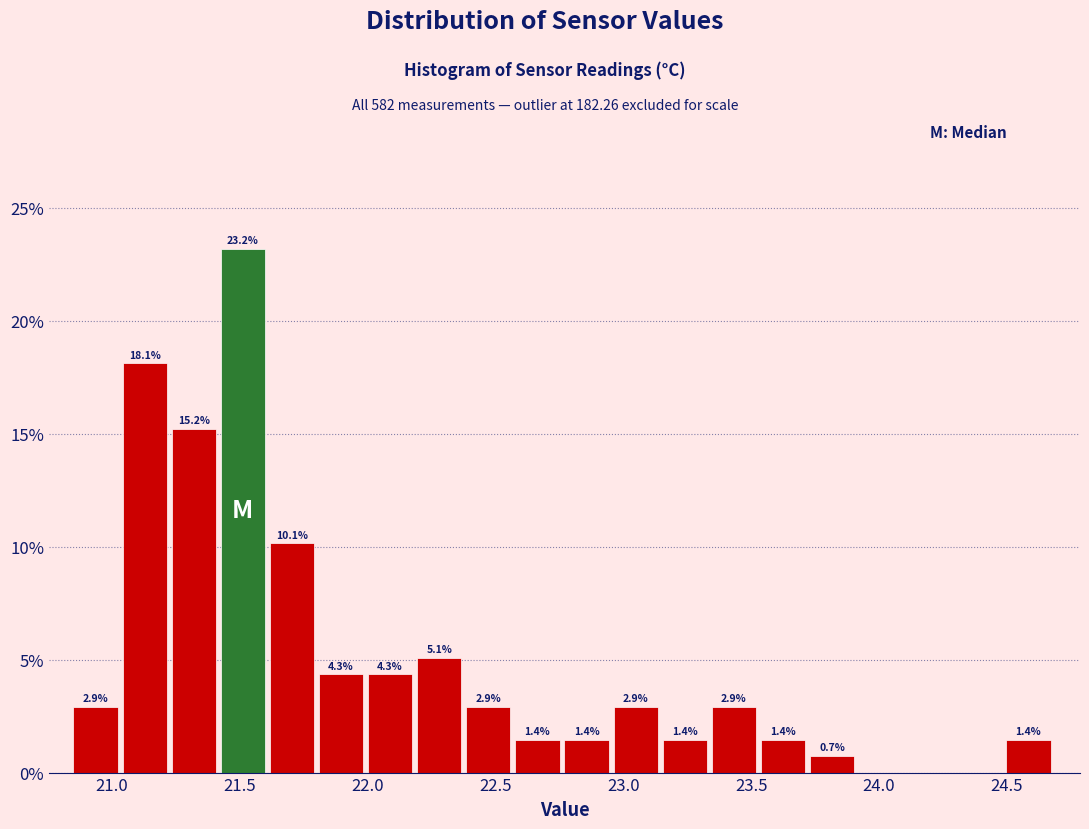

Read against the x-axis, roughly where is the centre of the tallest bar?

21.50